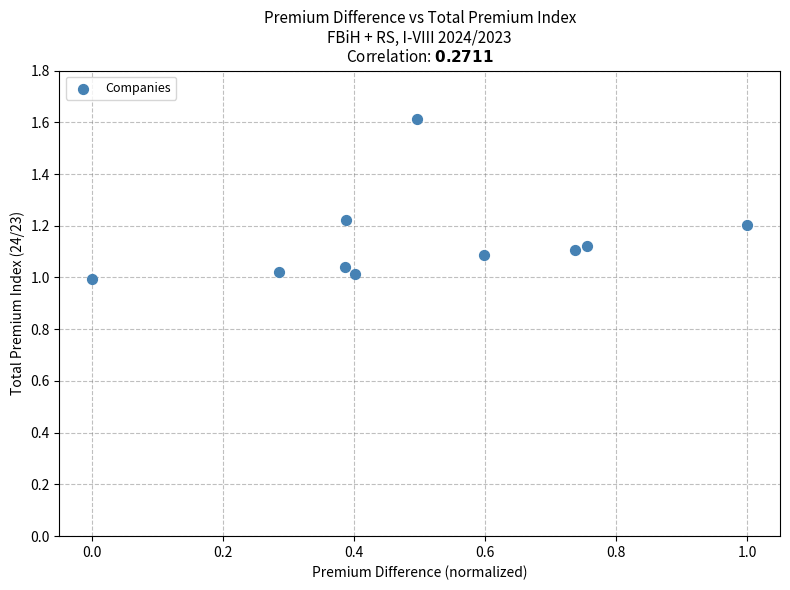

What is the range of Y values (max minus min)?

0.6